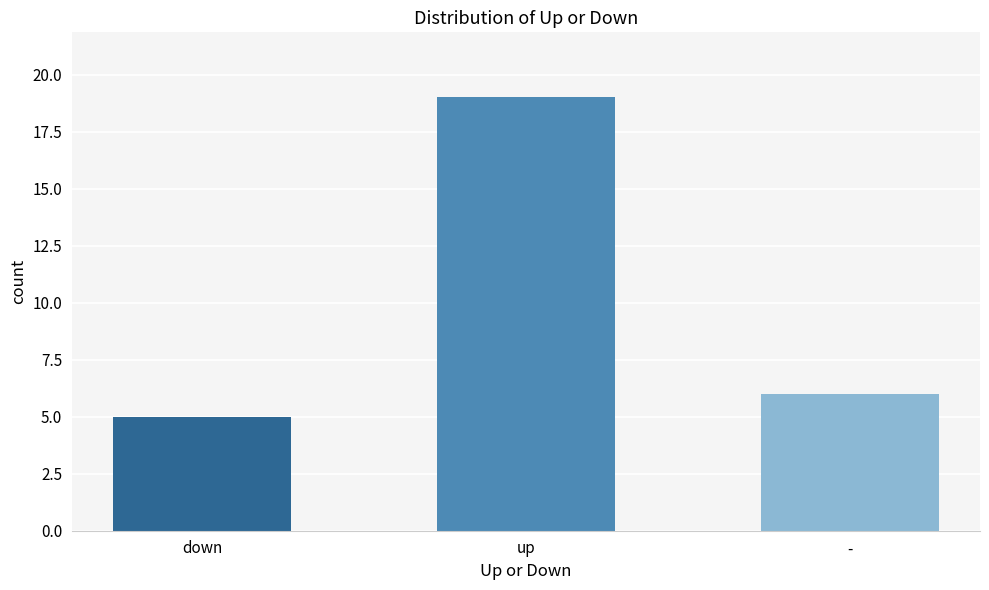

What is the greatest value displayed?

19